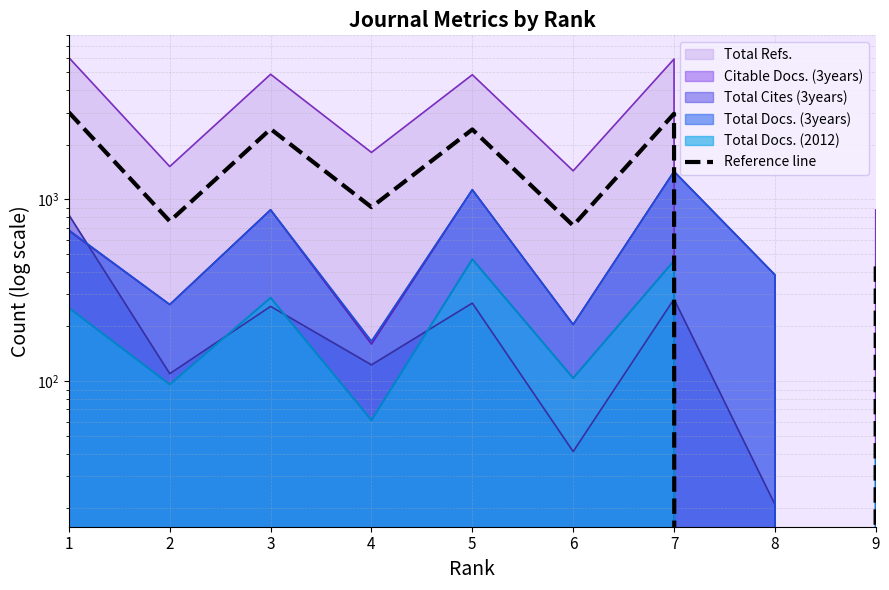

How many data points does each series have?

9